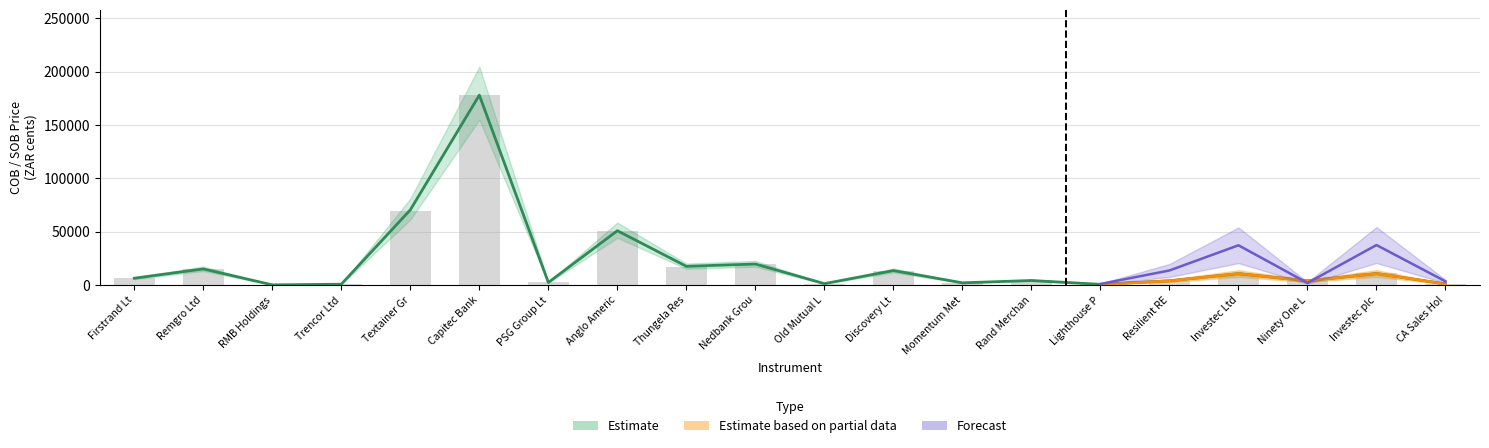

At Lighthouse P, list the series in order from largest to smallest.

sob_price, cob_price